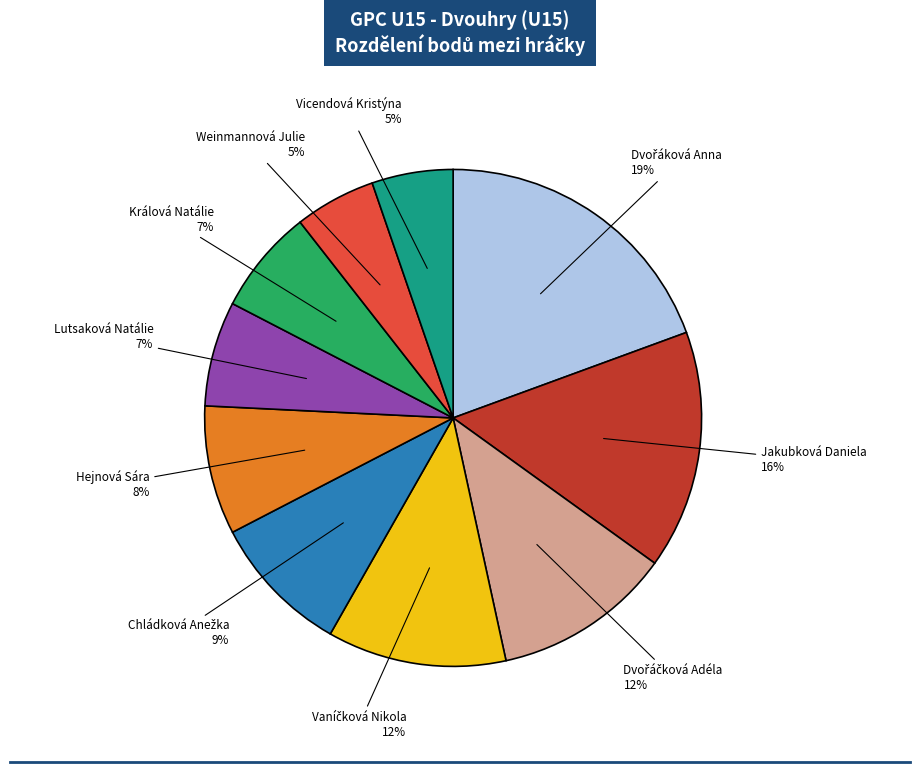

The Králová Natálie slice represents 7% of the pie. True or false?

True